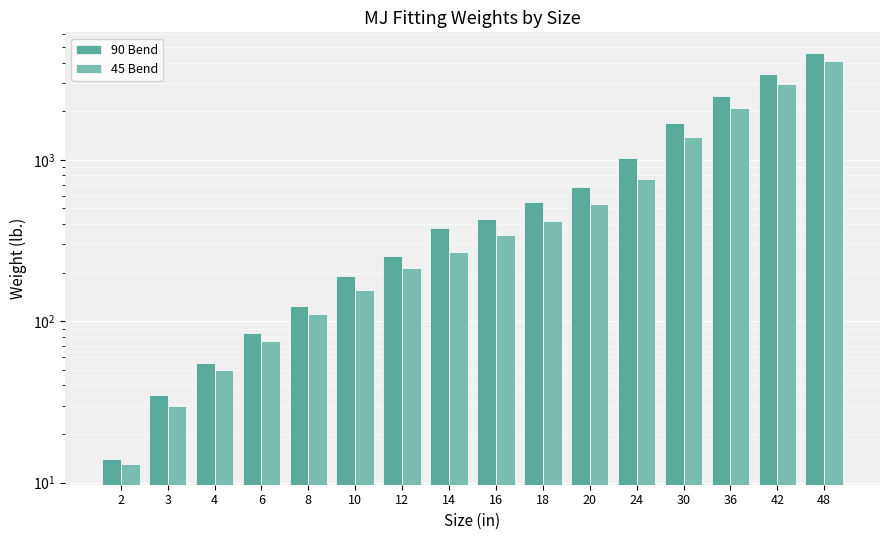

What are all the series names shown in the legend?

90 Bend, 45 Bend